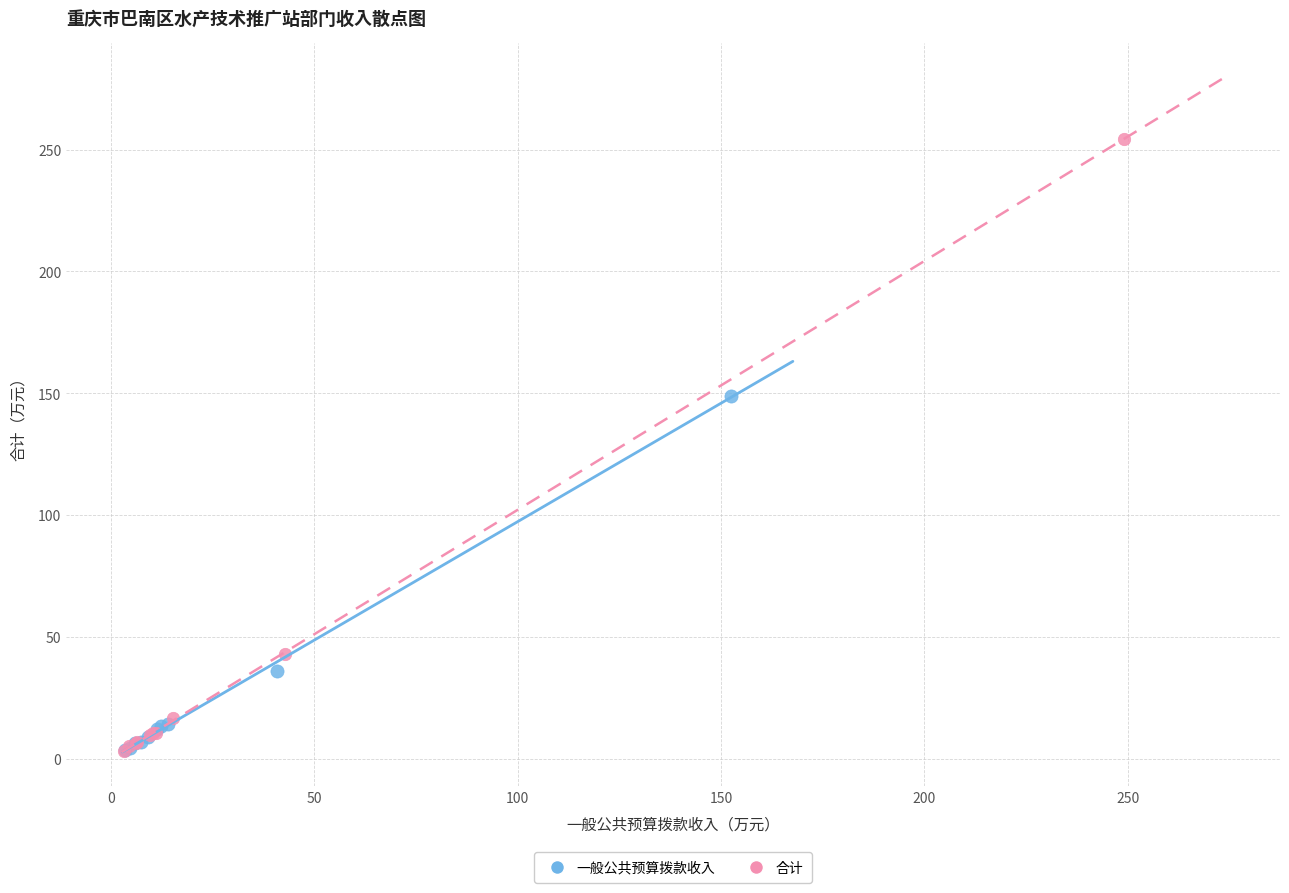

Which series has the widest spread of Y values?

合计